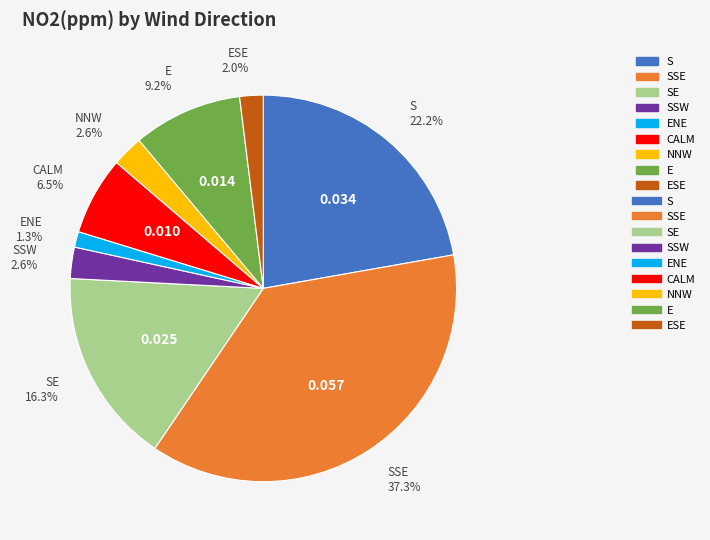

Is there any slice that represents more than half of the pie?

No